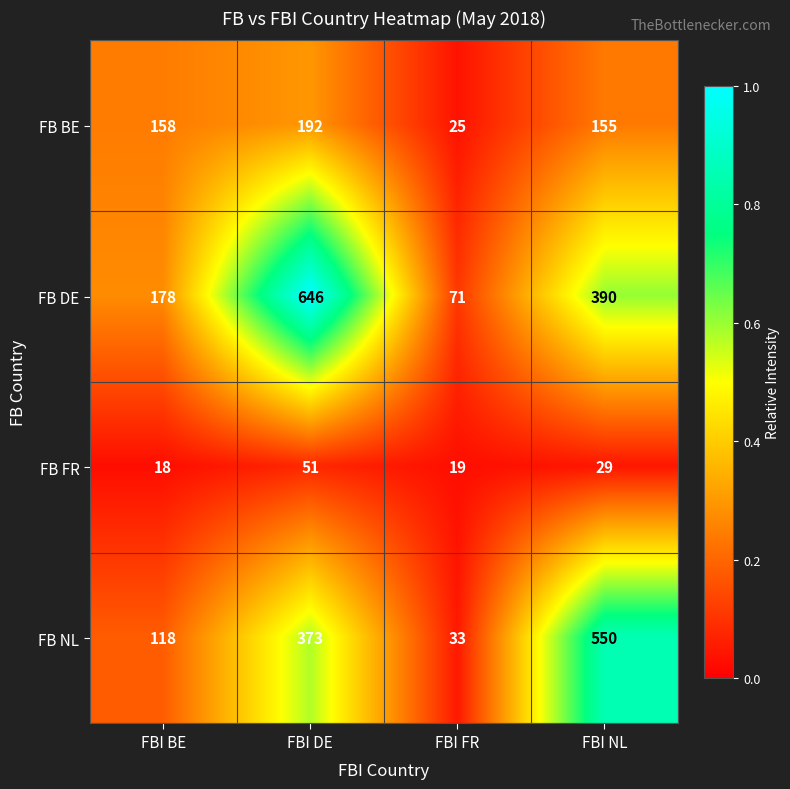

Which series has the widest spread of values?

FB DE